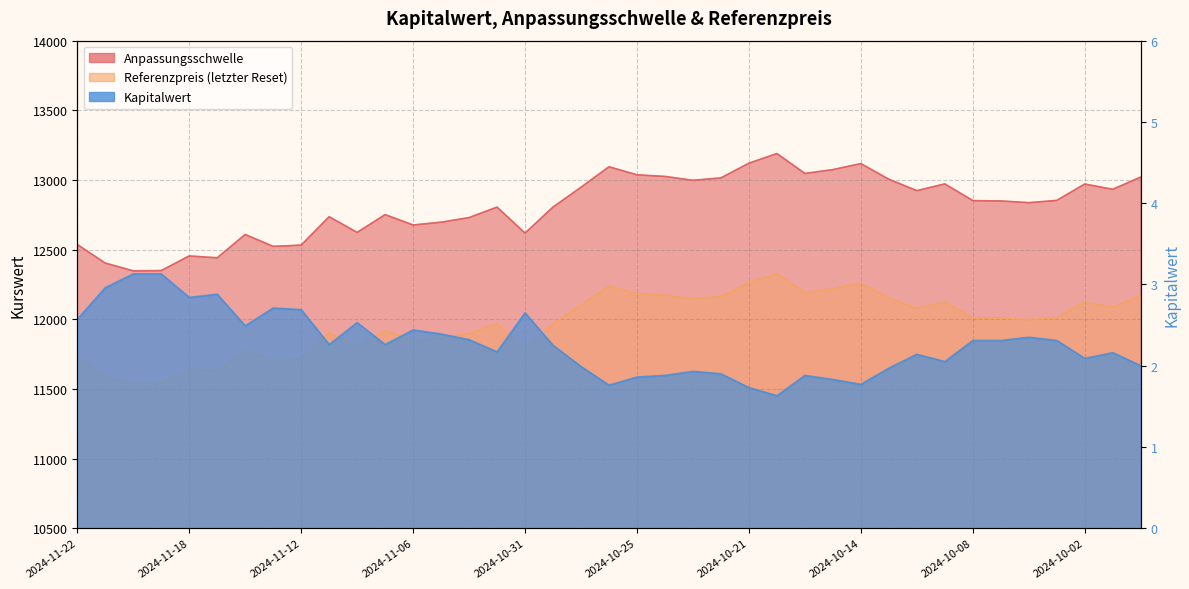

True or false: Anpassungsschwelle and Kapitalwert intersect in this chart.

False